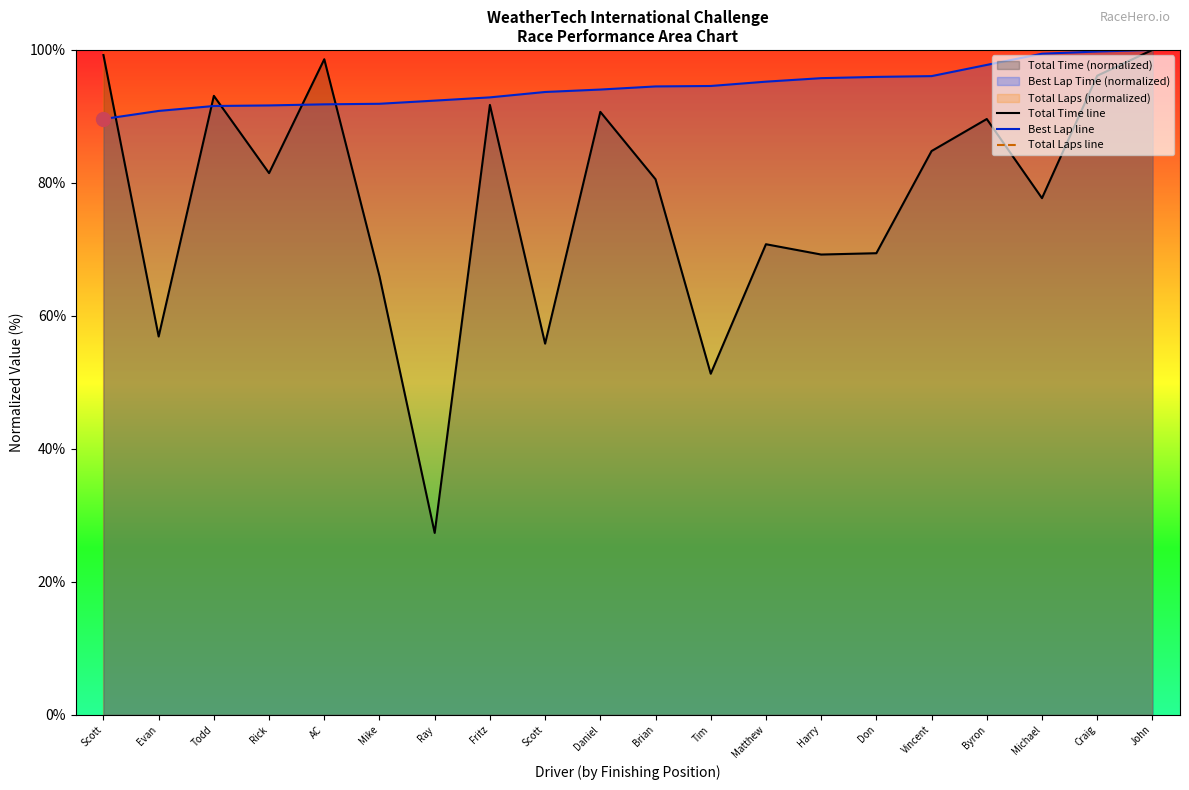

Is the value of Best Lap line at Rick greater than the value of Total Laps line at Matthew?

No